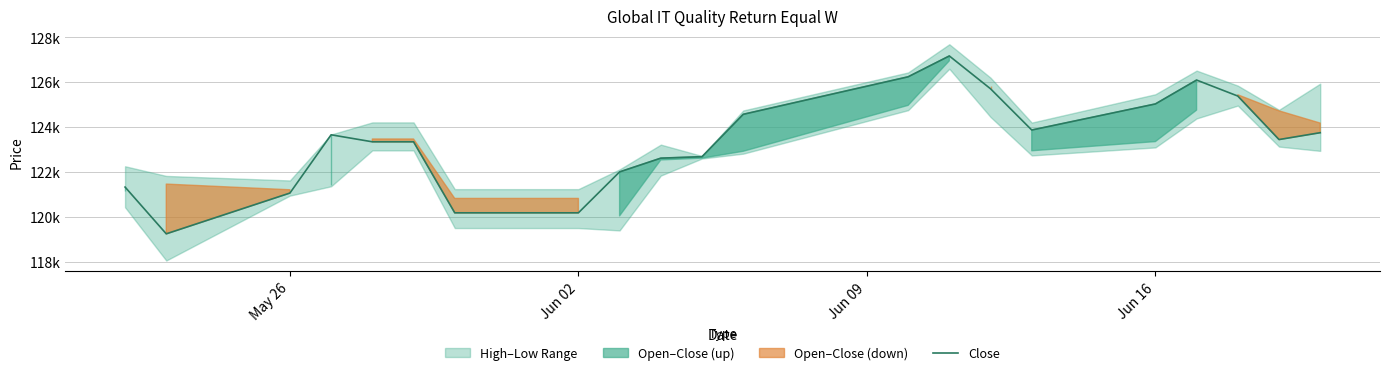

Count the number of values greater than 123444.

10